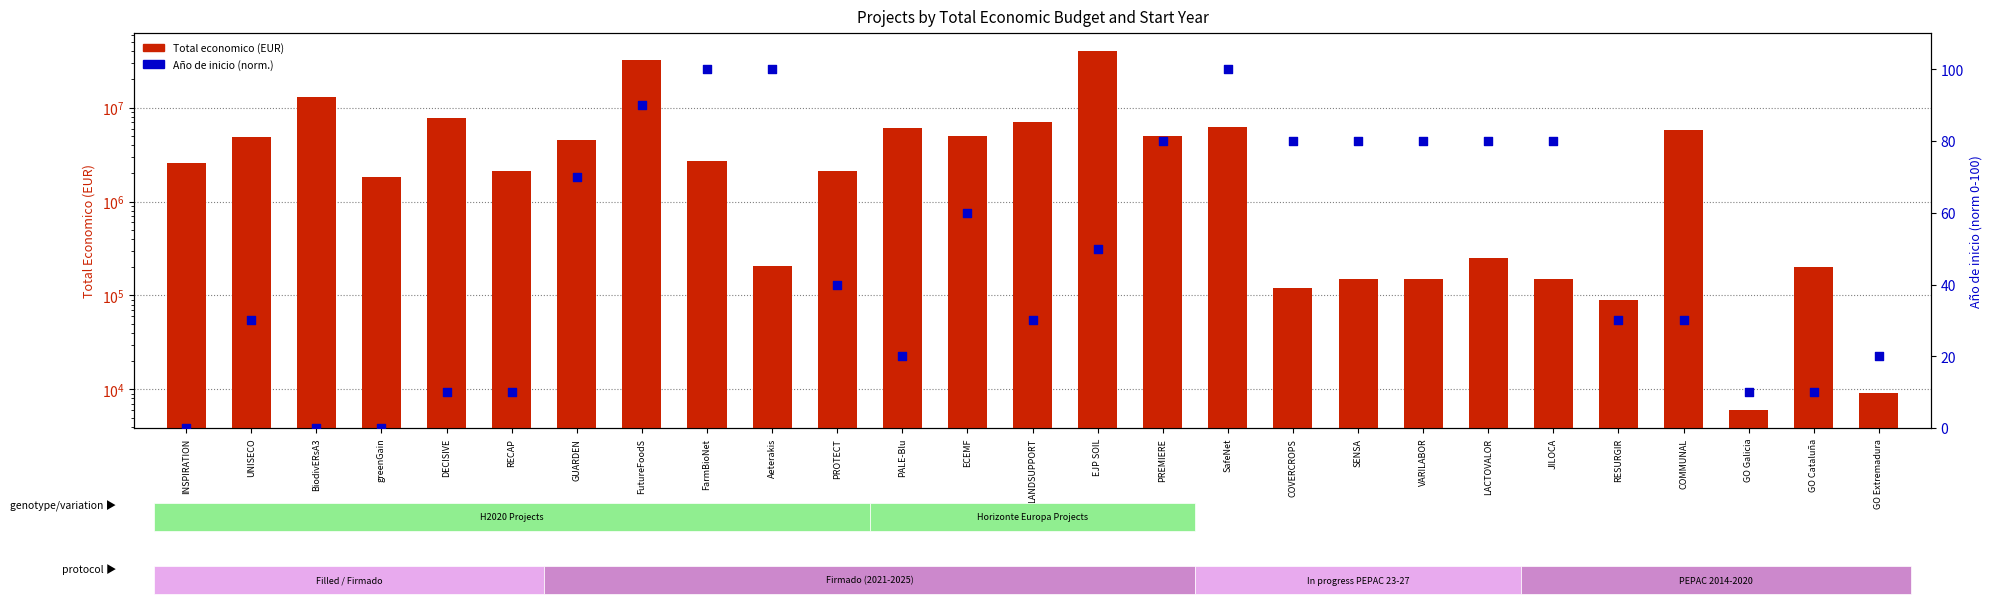

Which series has the largest total across all categories?

Total economico